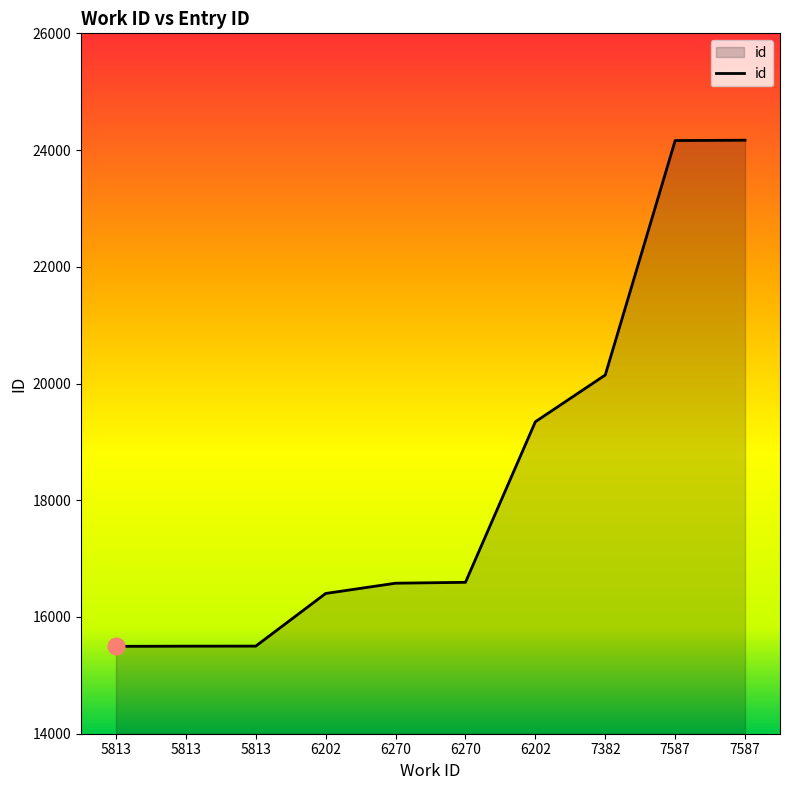

Is this an area chart (filled region under the line)?

Yes